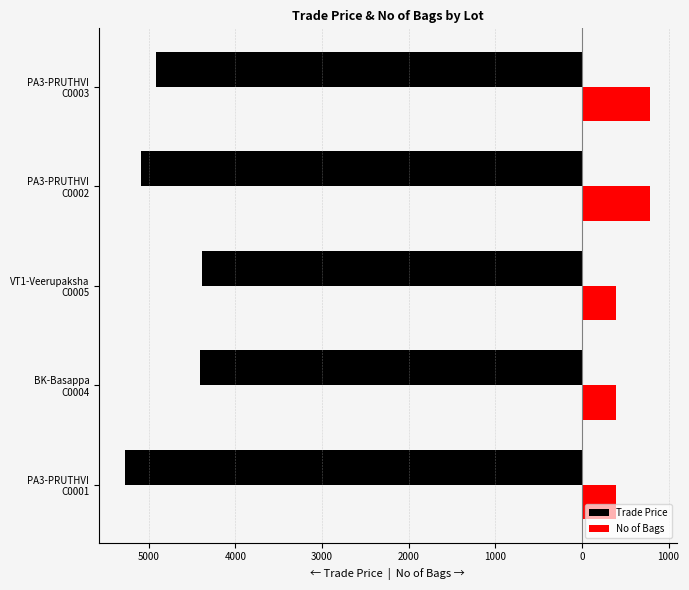

What is the value of the Trade Price bar at the 4th from the left?

-5089.0